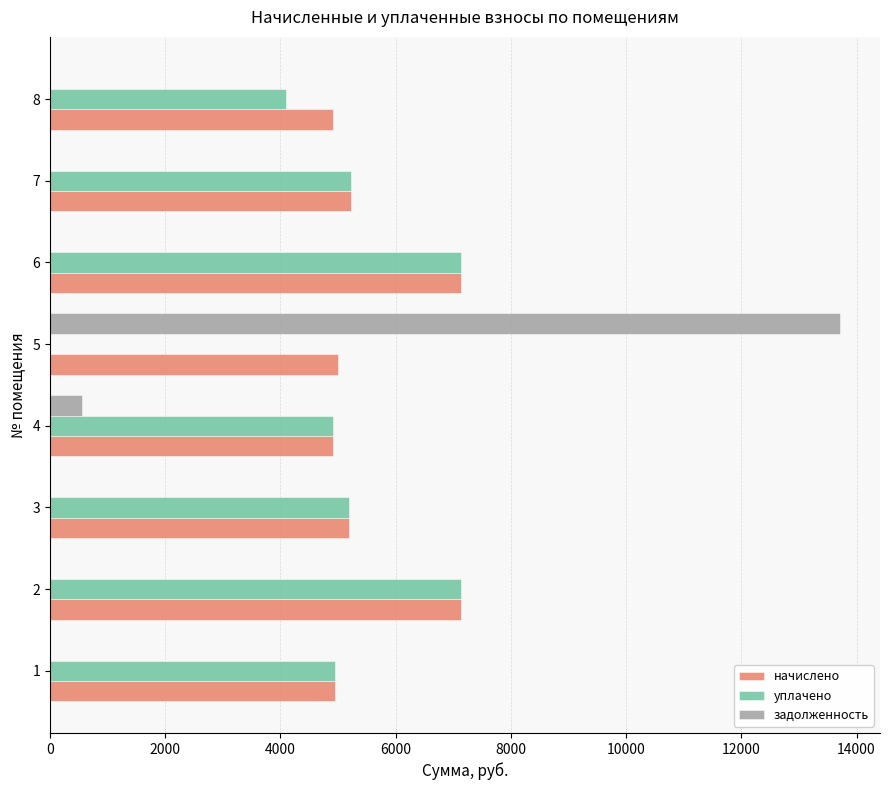

What is the sum of the начислено values at 6 and 1?

12096.0